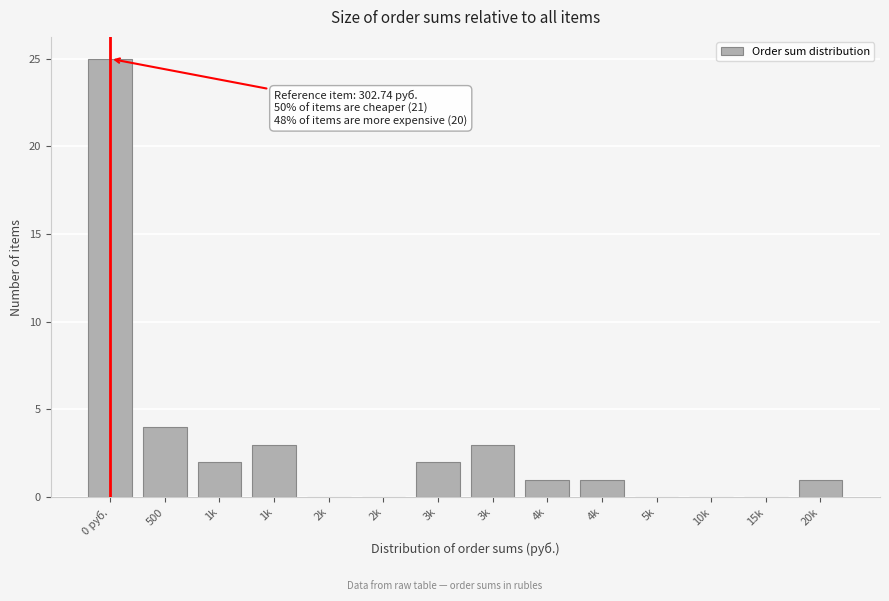

Count the number of categories in the chart.

14